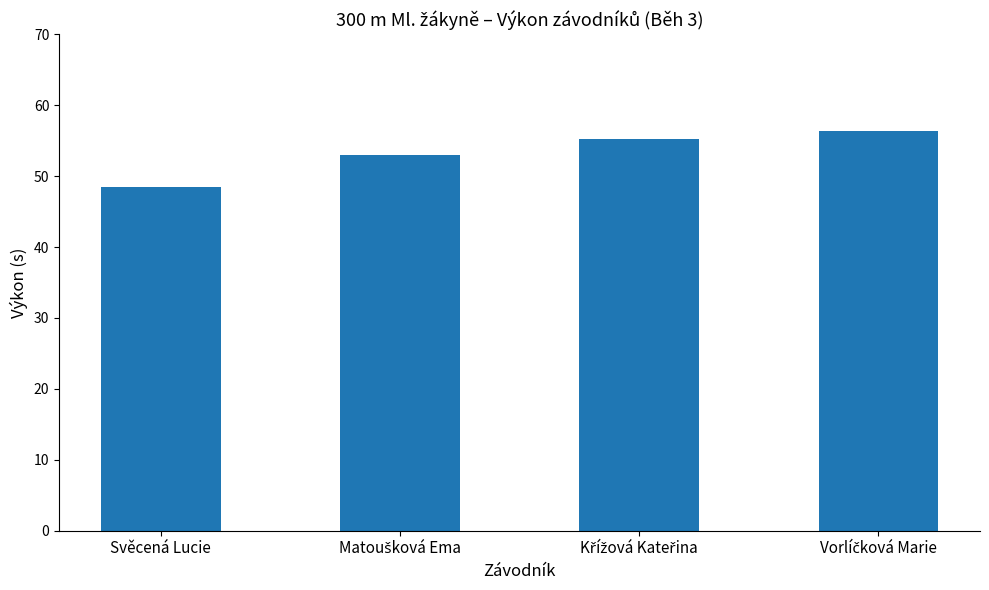

What is the average value?

53.3